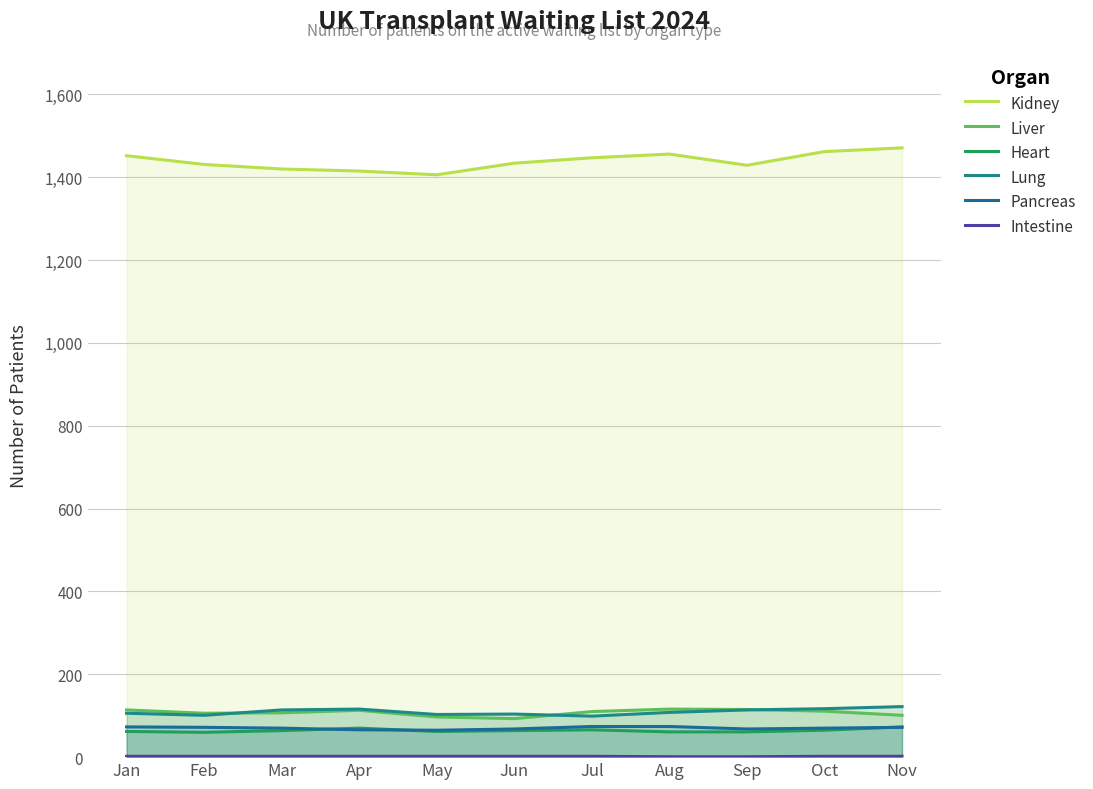

What is the minimum value for Liver?

93